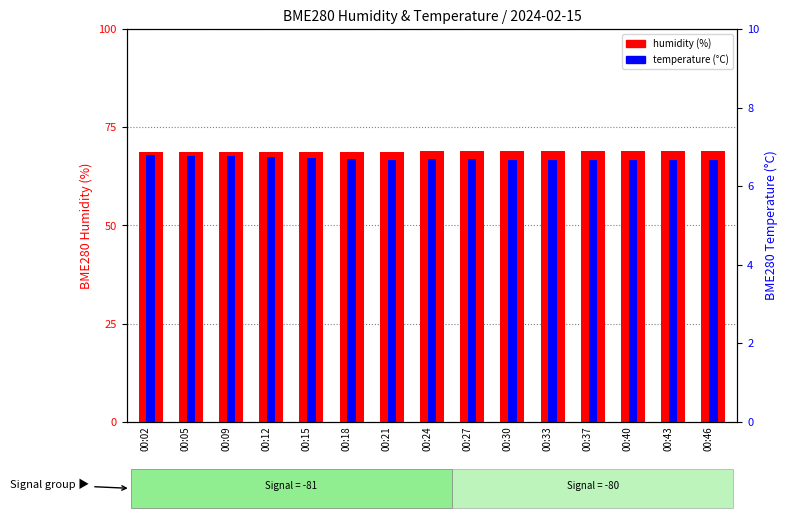

Reading left to right, extract all data points from this chart.

humidity: 00:02=68.7	00:05=68.6	00:09=68.8	00:12=68.7	00:15=68.8	00:18=68.8	00:21=68.7	00:24=68.9	00:27=69.0	00:30=69.0	00:33=69.1	00:37=68.9	00:40=68.9	00:43=68.9	00:46=68.9
temperature: 00:02=6.8	00:05=6.8	00:09=6.8	00:12=6.7	00:15=6.7	00:18=6.7	00:21=6.7	00:24=6.7	00:27=6.7	00:30=6.7	00:33=6.7	00:37=6.7	00:40=6.7	00:43=6.7	00:46=6.7